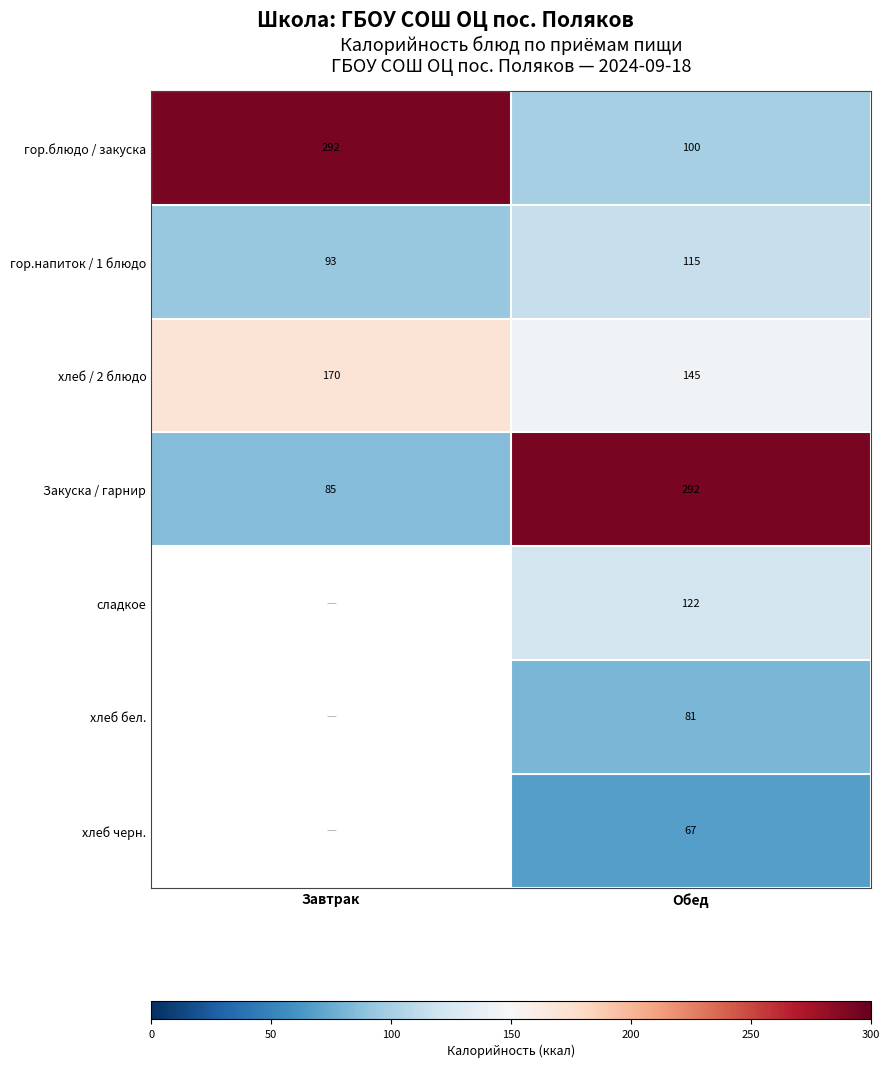

At which label does Закуска / гарнир reach its peak?

Обед